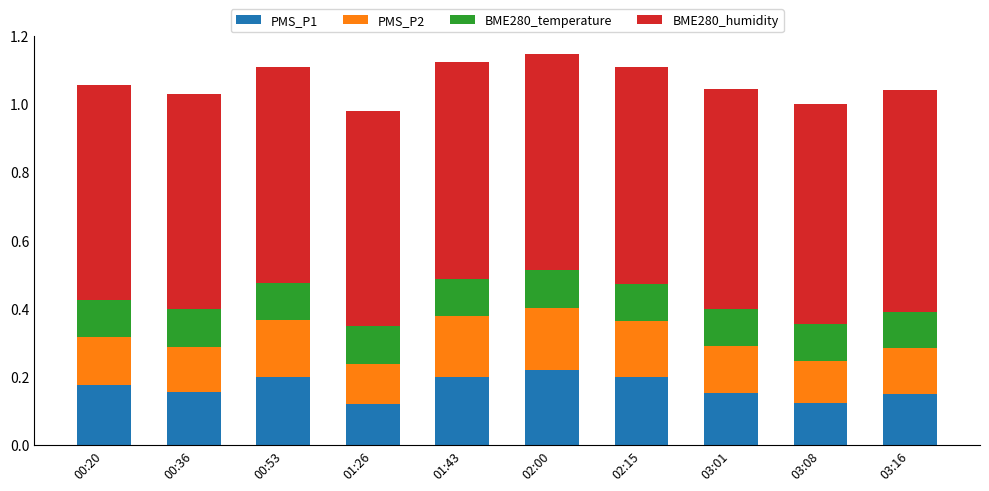

The PMS_P1 series shows 0.2 at 00:53. True or false?

True